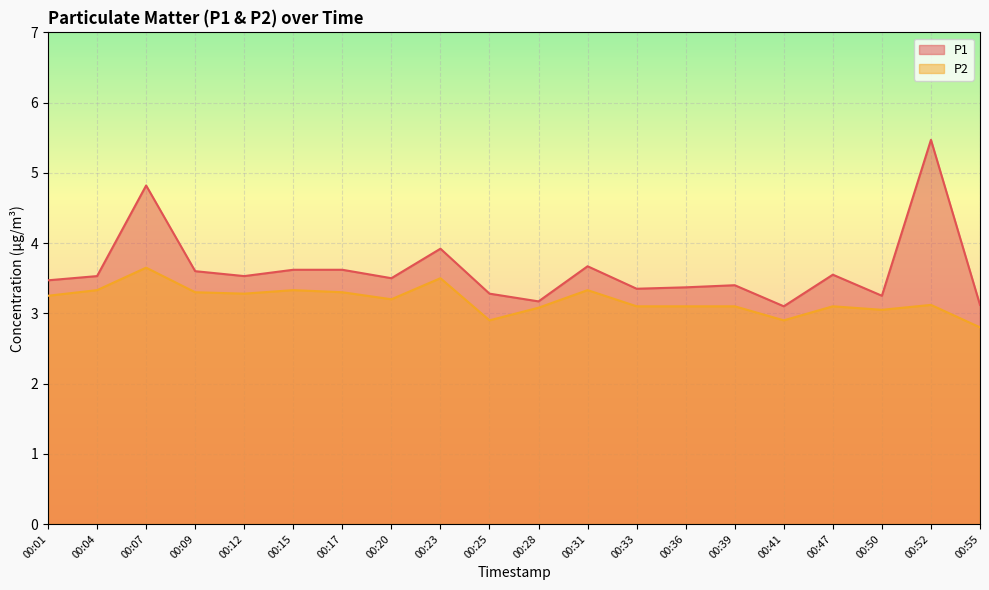

At 00:39, list the series in order from smallest to largest.

P2, P1